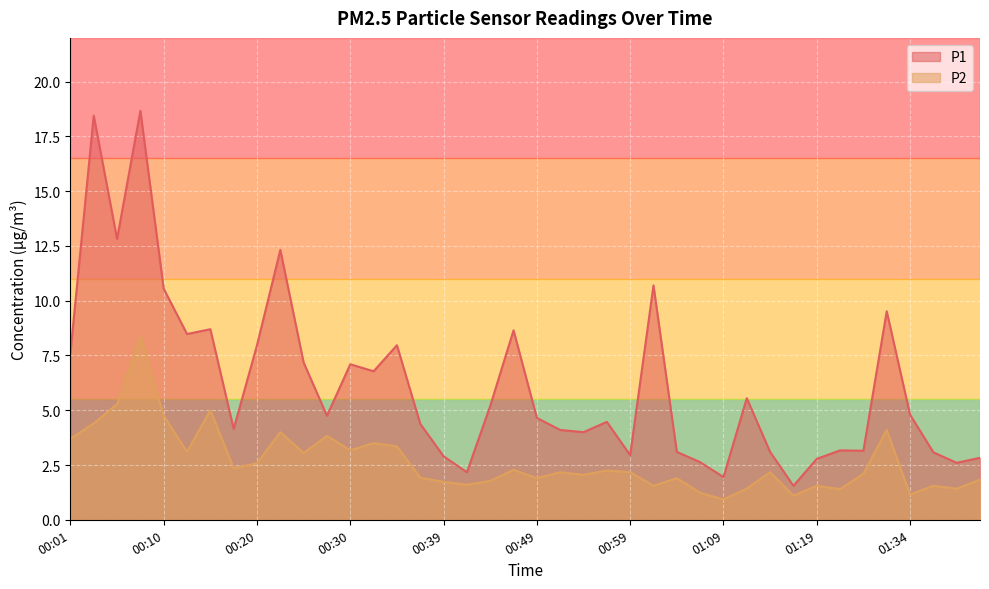

Between 00:47 and 00:32, which is larger?

00:47